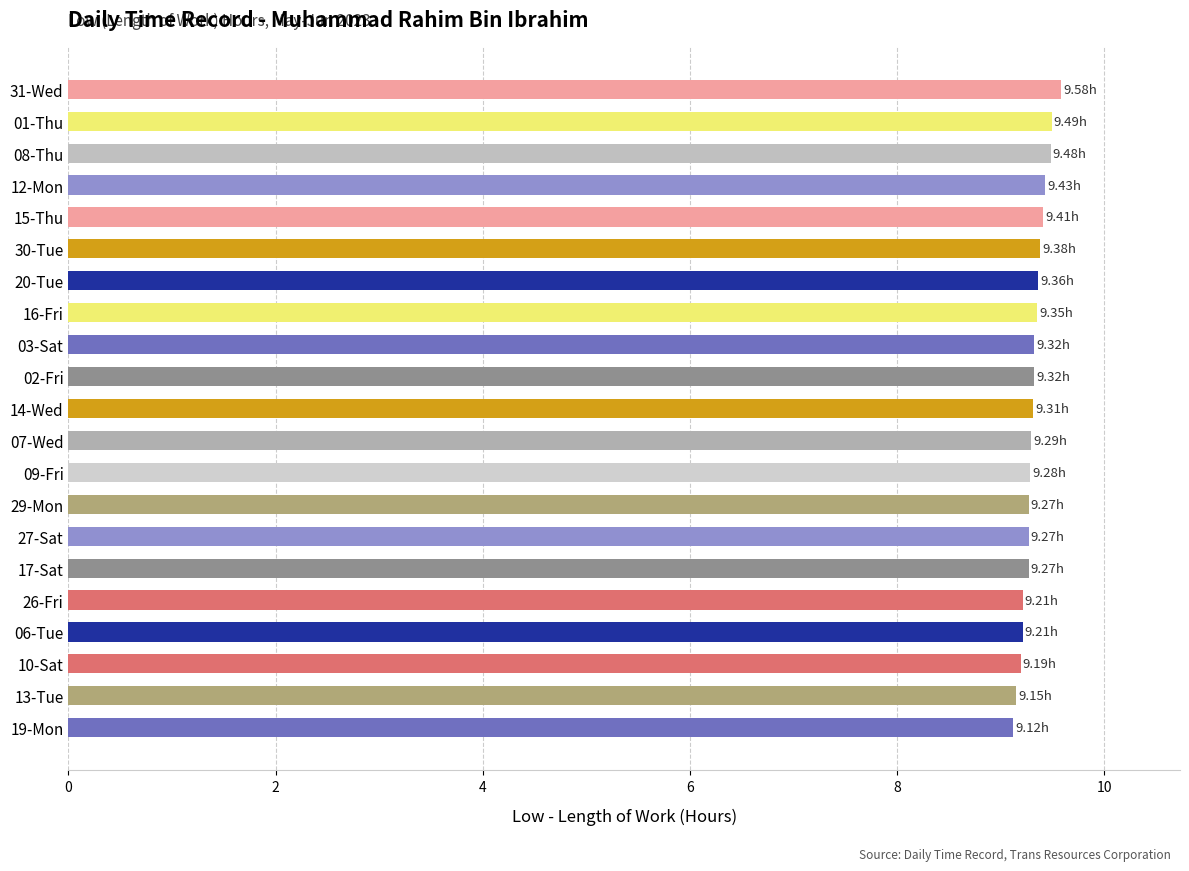

What is the sum of all values?

195.7